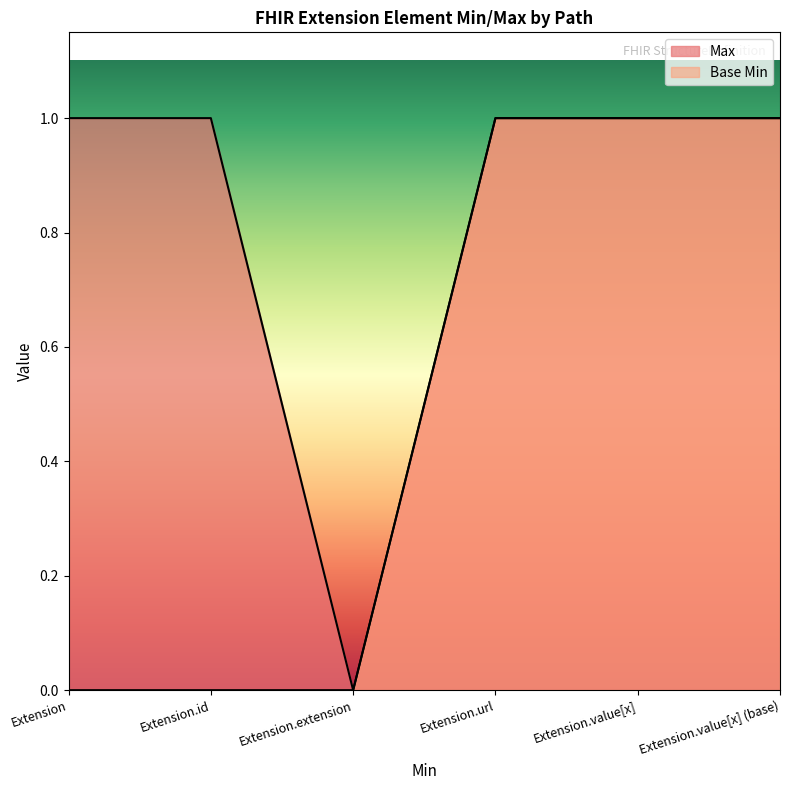

At how many categories does at least one series exceed 0?

5